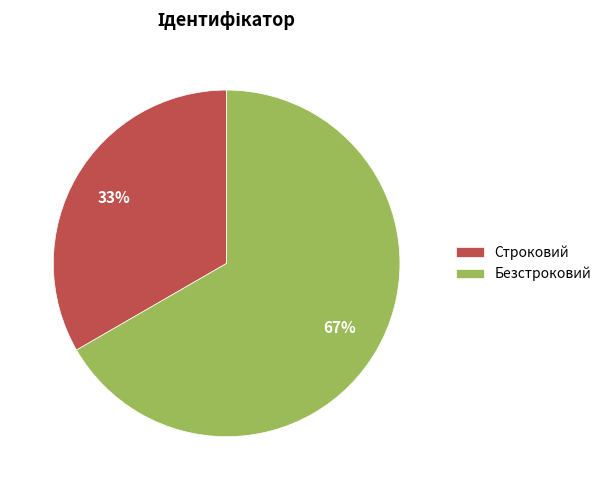

To the nearest percent, what percentage of the pie is Строковий?

33%